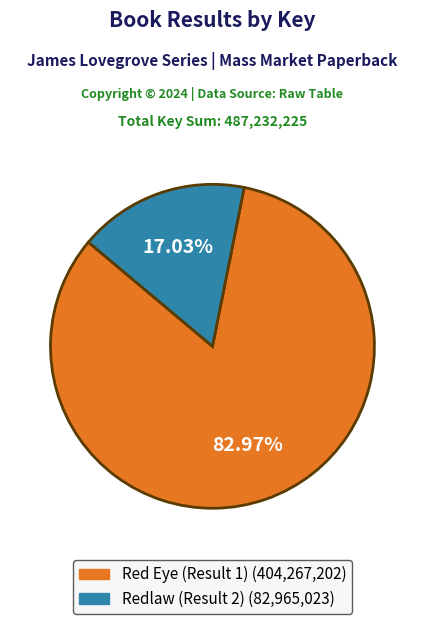

Do Redlaw (Result 2) and Red Eye (Result 1) together represent more than half of the pie?

Yes